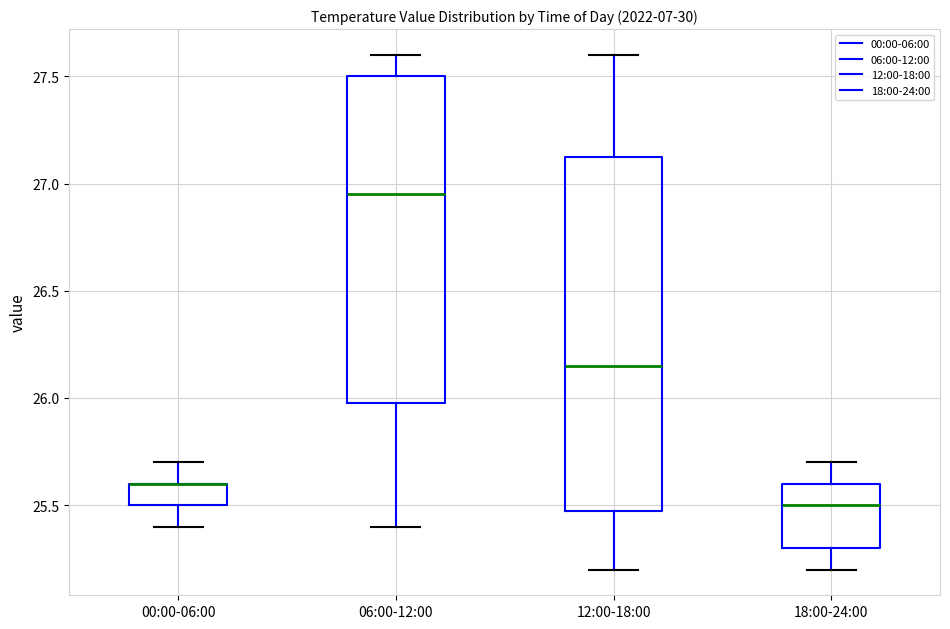

Where does the lower whisker of the box for 00:00-06:00 end on the y-axis? The values are not printed on the chart, so give them approximately, as read against the axis.

25.40